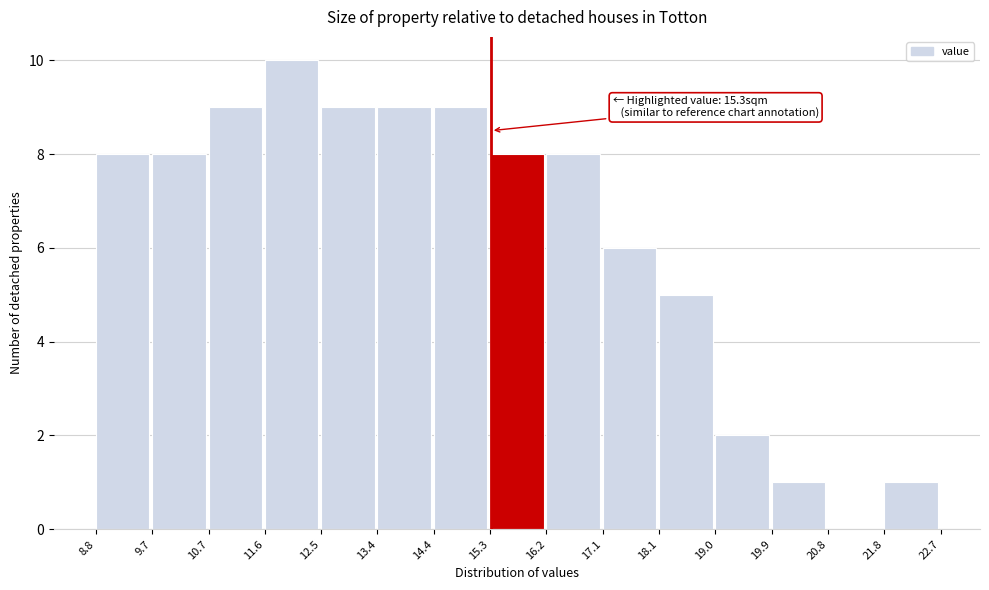

Which range on the x-axis has the tallest bar?

11.6 to 12.5